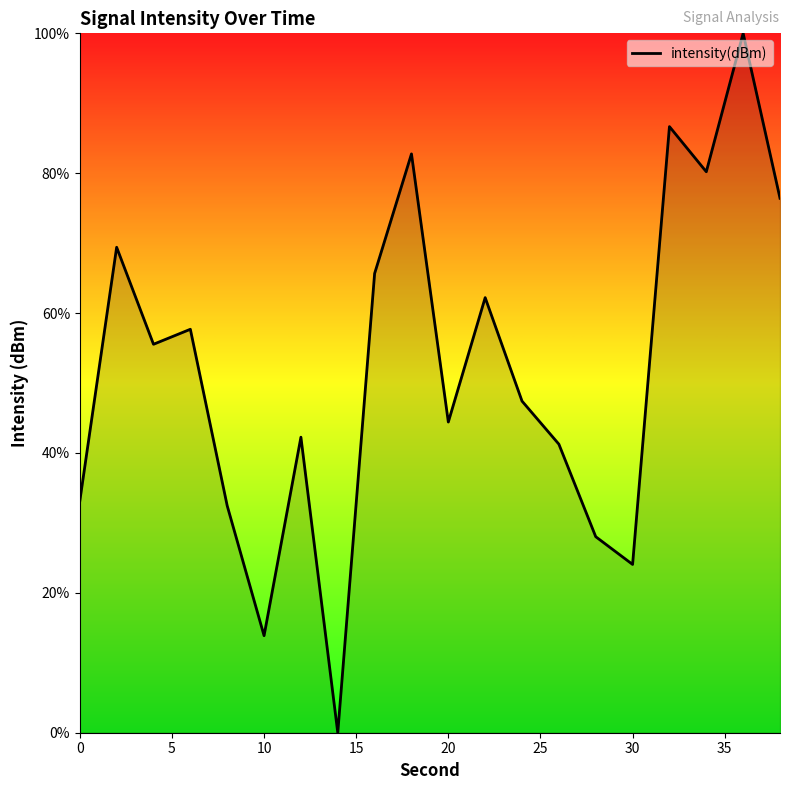

What is the greatest value displayed?

100.0